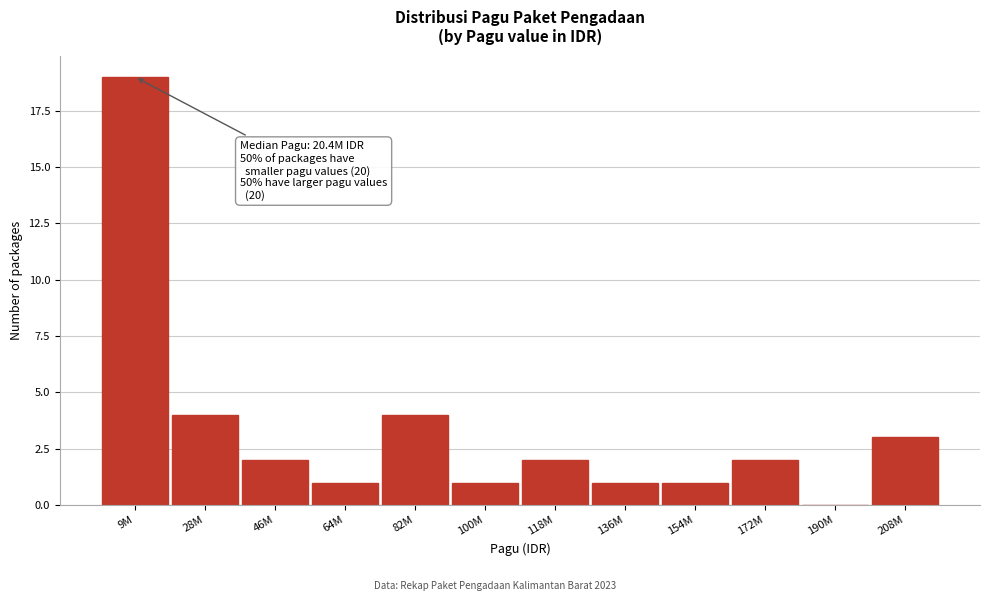

Reading left to right, transcribe all the data shown in this chart.

9M=19	28M=4	46M=2	64M=1	82M=4	100M=1	118M=2	136M=1	154M=1	172M=2	190M=0	208M=3